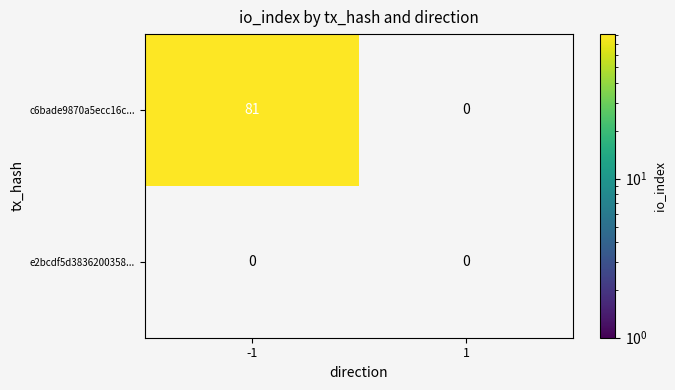

At which category is the sum across all series the highest?

-1